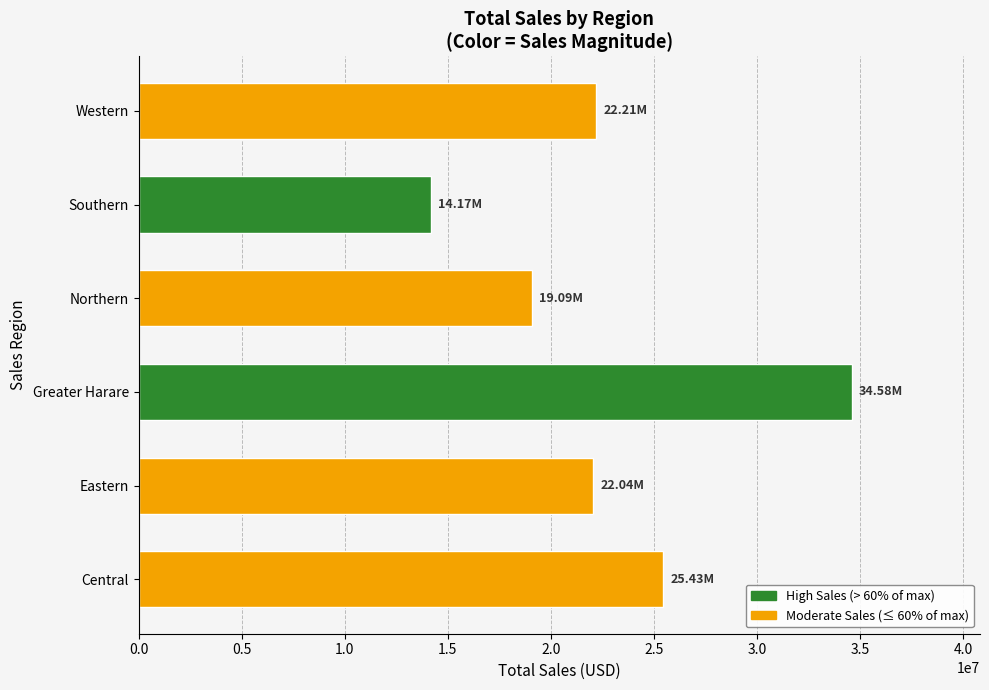

What is the average value?

22920764.5